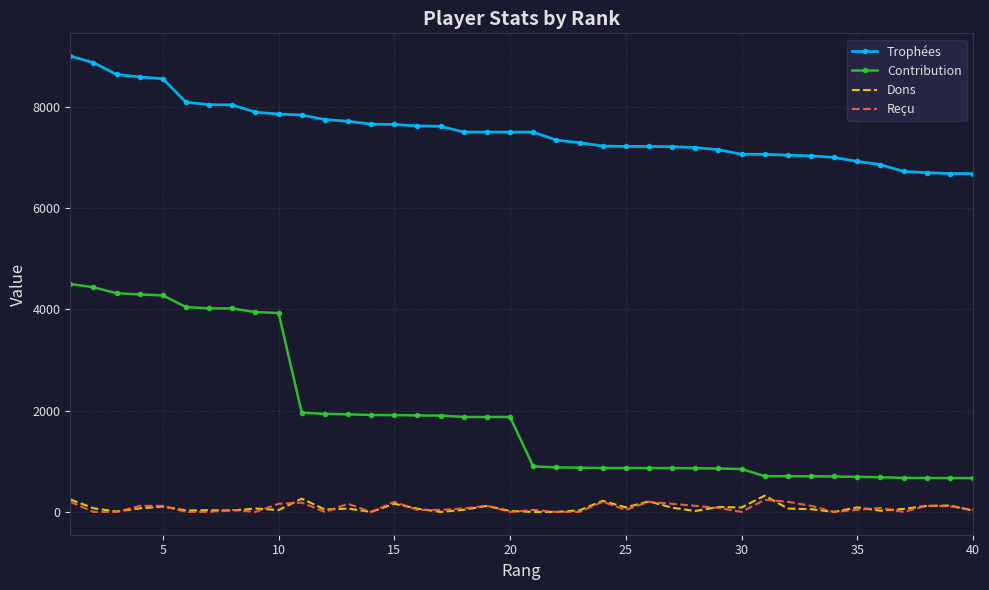

True or false: Contribution and Reçu cross at least once.

False